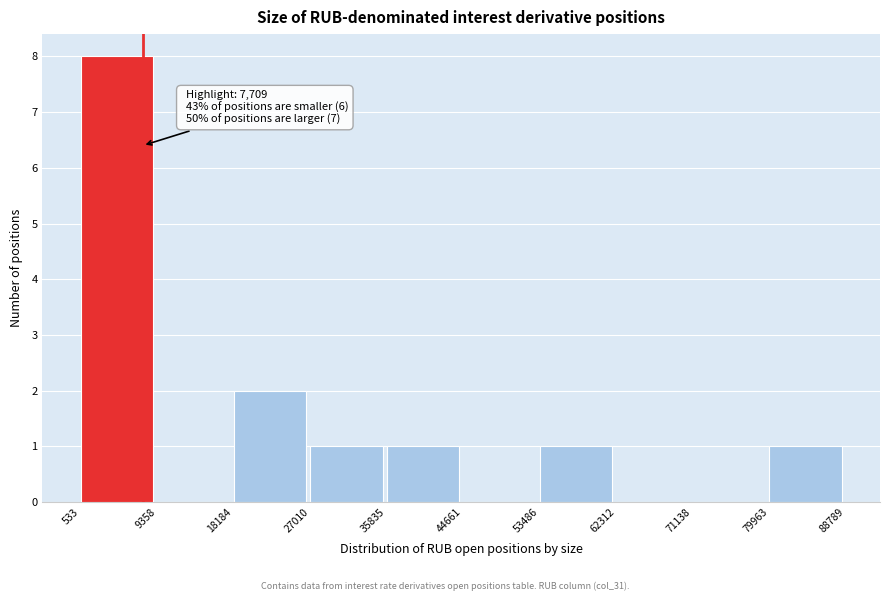

Over which range of the x-axis is the bar tallest?

533 to 9358